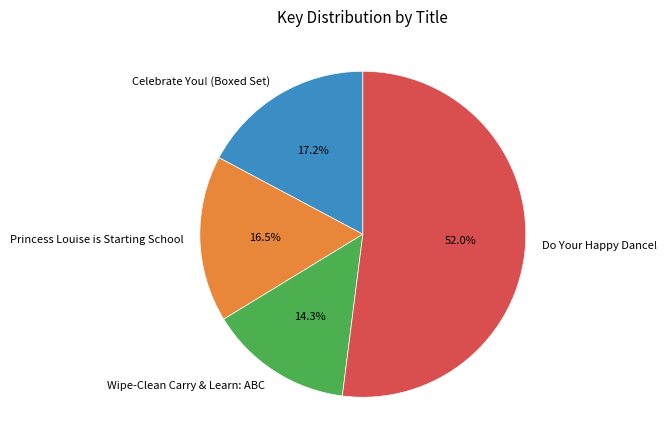

To the nearest percent, what percentage of the pie is Do Your Happy Dance!?

52%